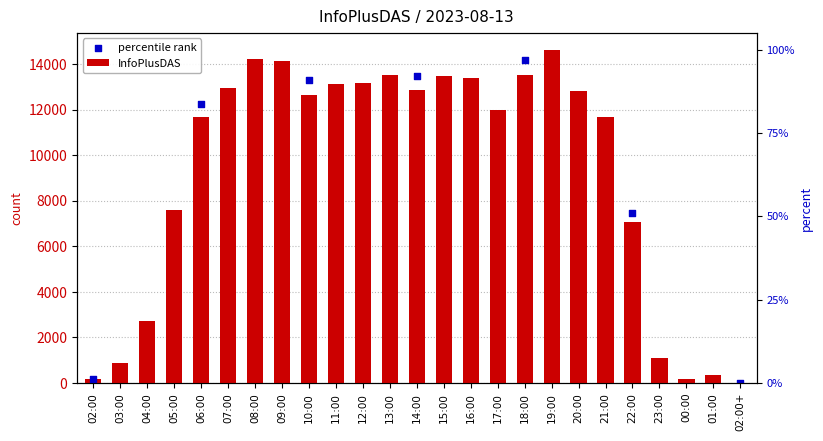

What is the ratio of the value at 03:00 to the value at 12:00?

0.1